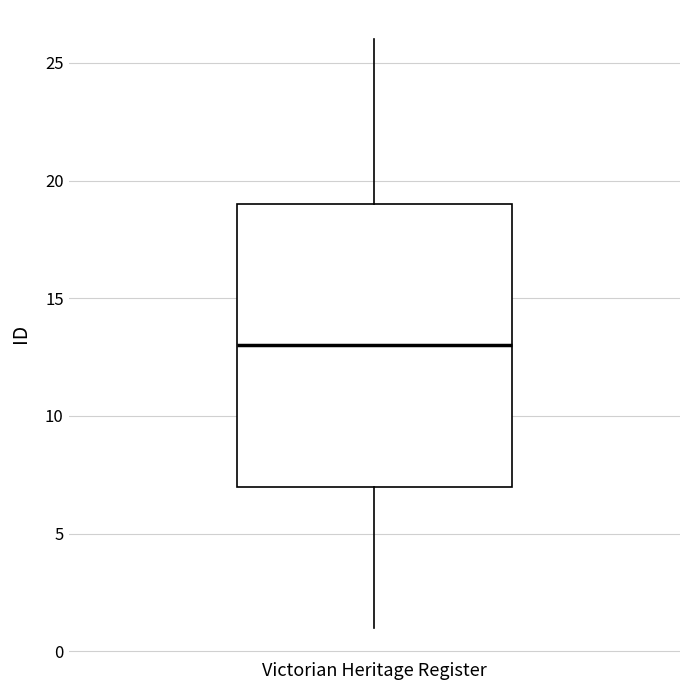

Transcribe this box plot: give where the median line is, the range the box spans, and where the two whiskers end, as read against the y-axis. The values are not printed on the chart, so give them approximately, as read against the axis.

median 13, box 7 to 19, whiskers 1 to 26